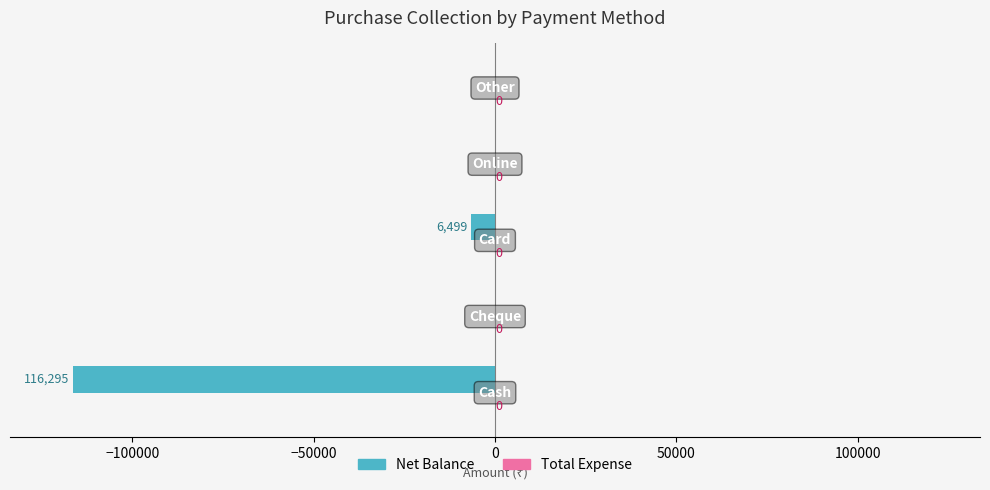

What is the sum of all values?

-122794